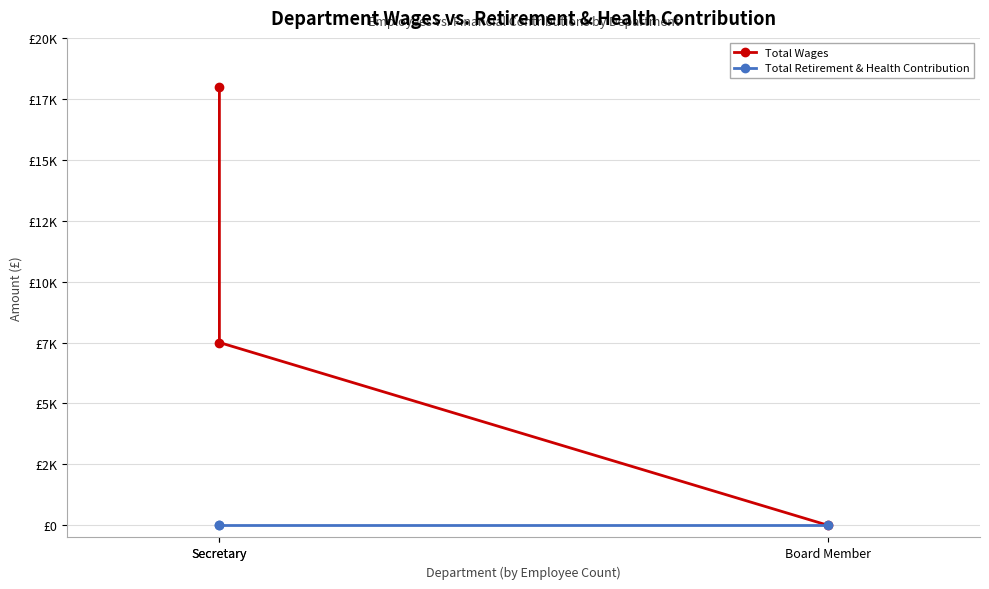

At how many categories does at least one series exceed 2773?

2